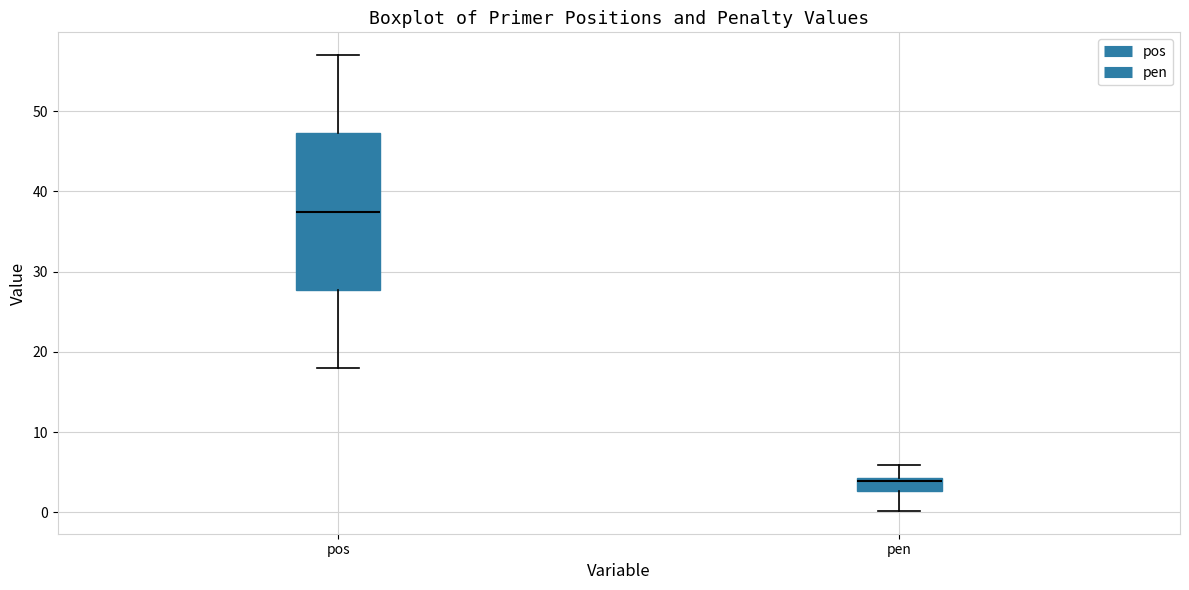

Which box's median line is the lowest?

pen